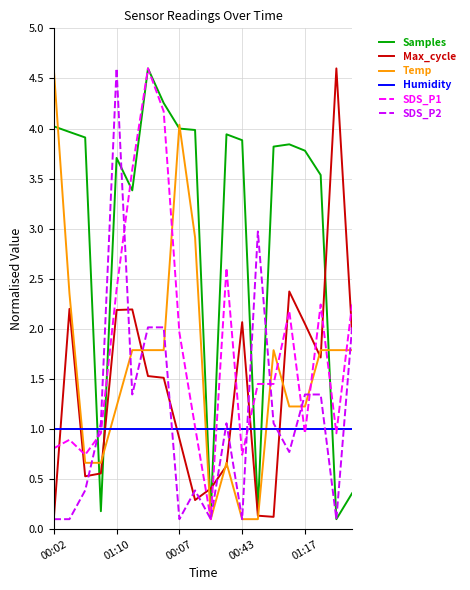

What is the sum of all Max_cycle values?

28.1